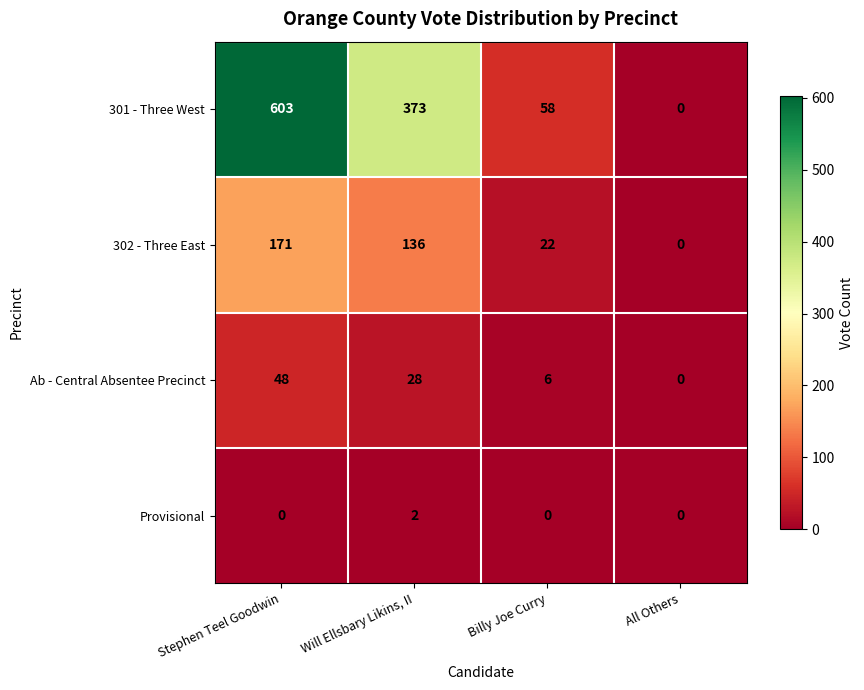

What is the greatest value displayed?

603